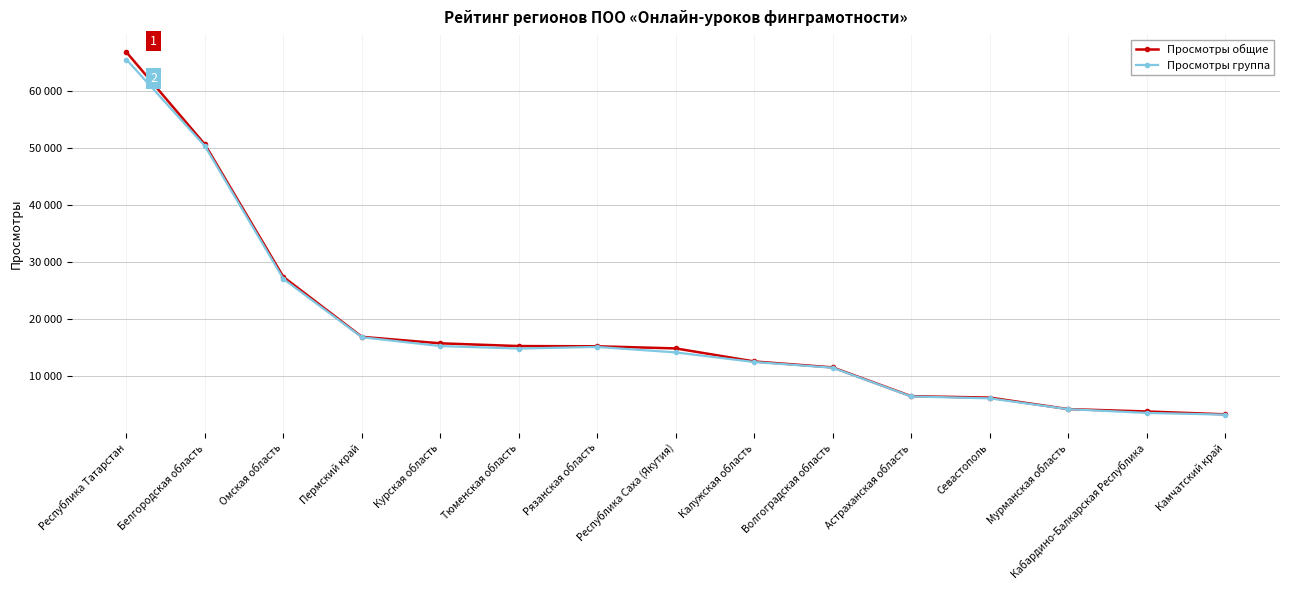

What is the difference between the maximum and minimum values in the Просмотры общие series?

63471